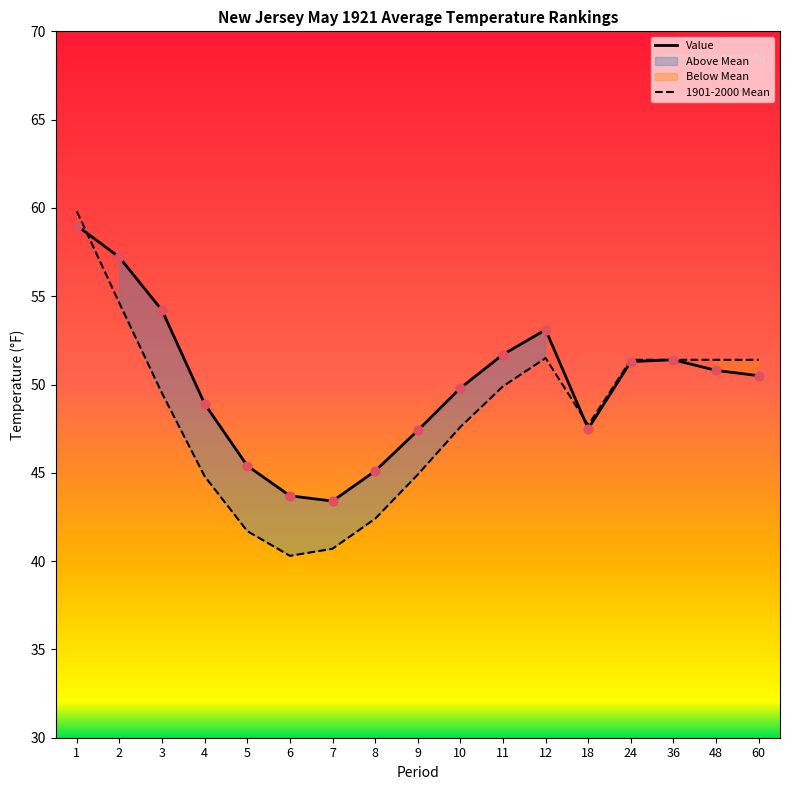

At which category is the sum across all series the highest?

1